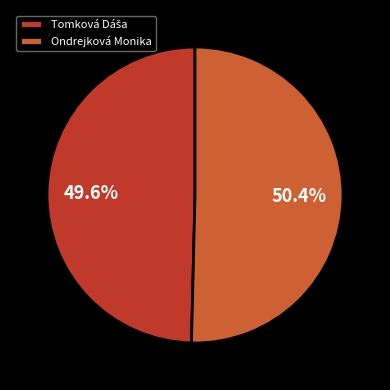

What is the largest slice in the pie chart?

Ondrejková Monika